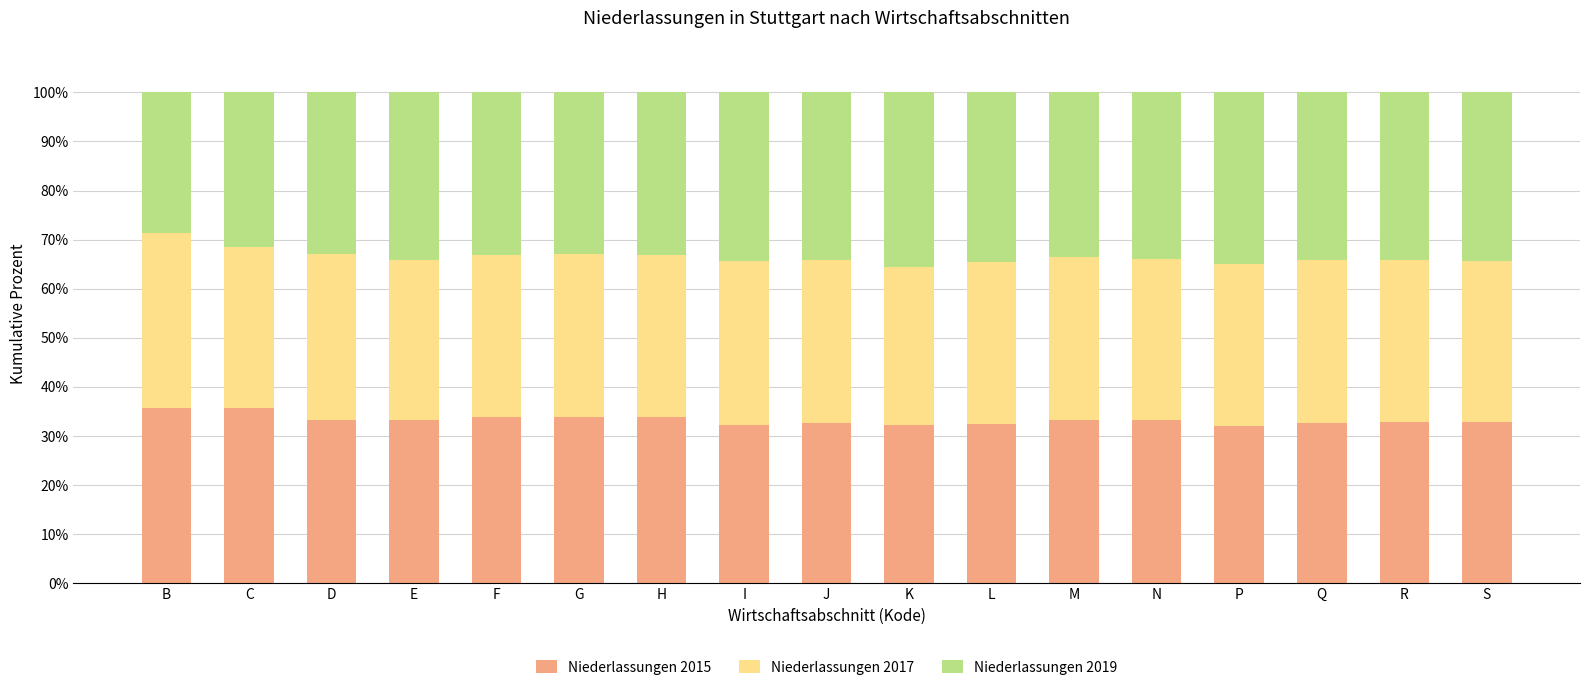

What is the minimum value for Niederlassungen 2015?

32.1